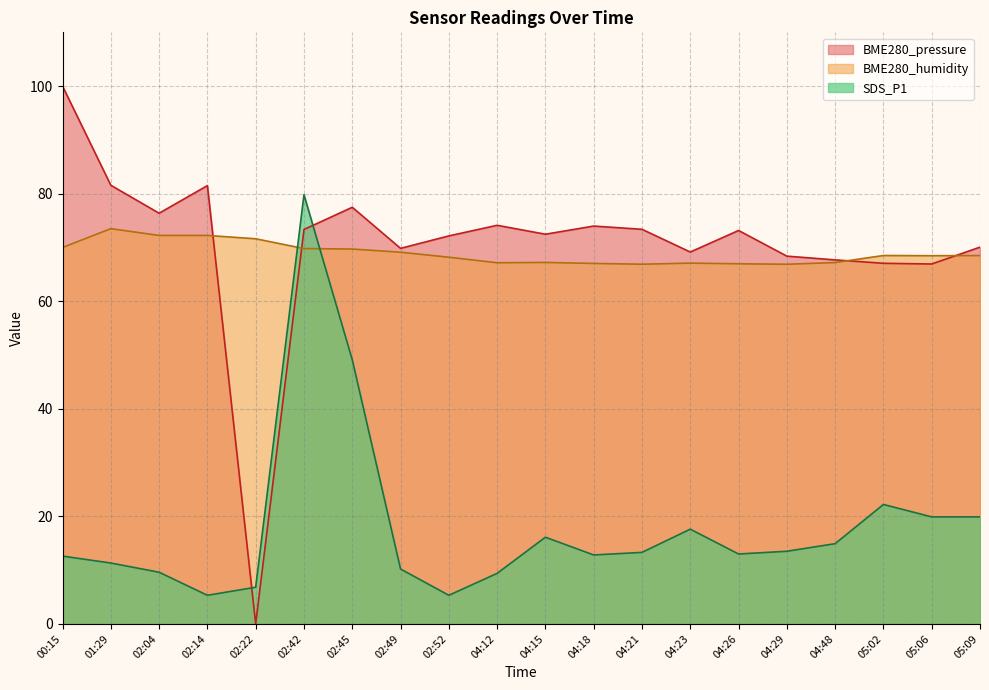

How many distinct data groups are displayed?

3